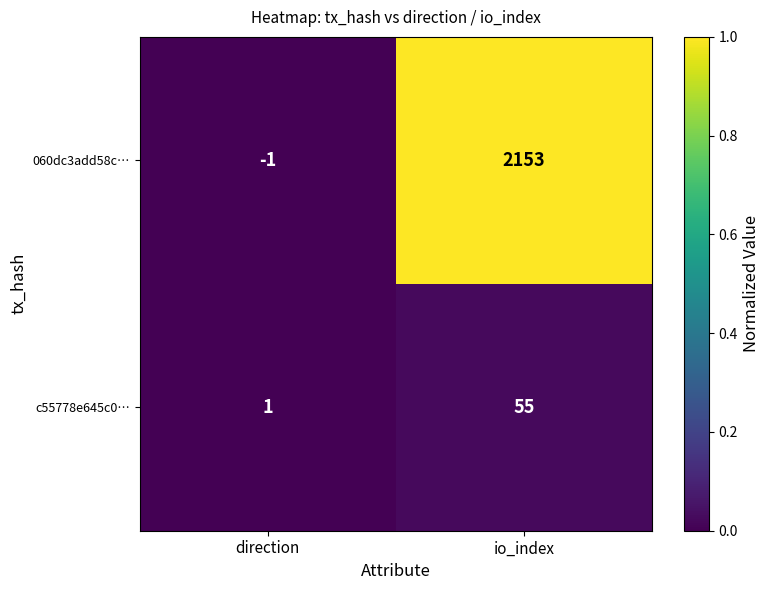

What is the greatest value displayed?

2153